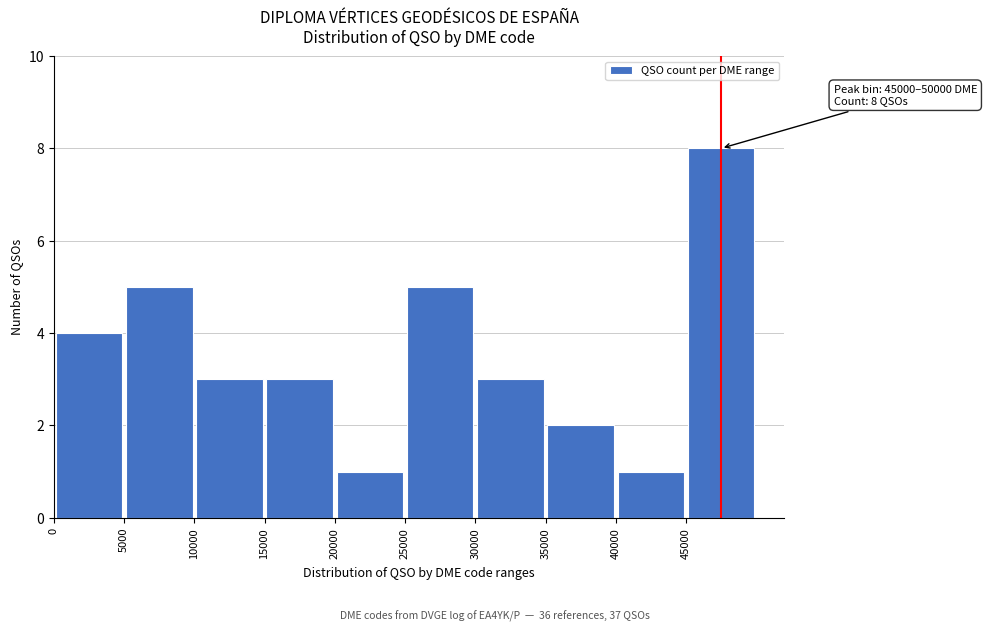

Over which range of the x-axis is the bar tallest?

45000 to 50000